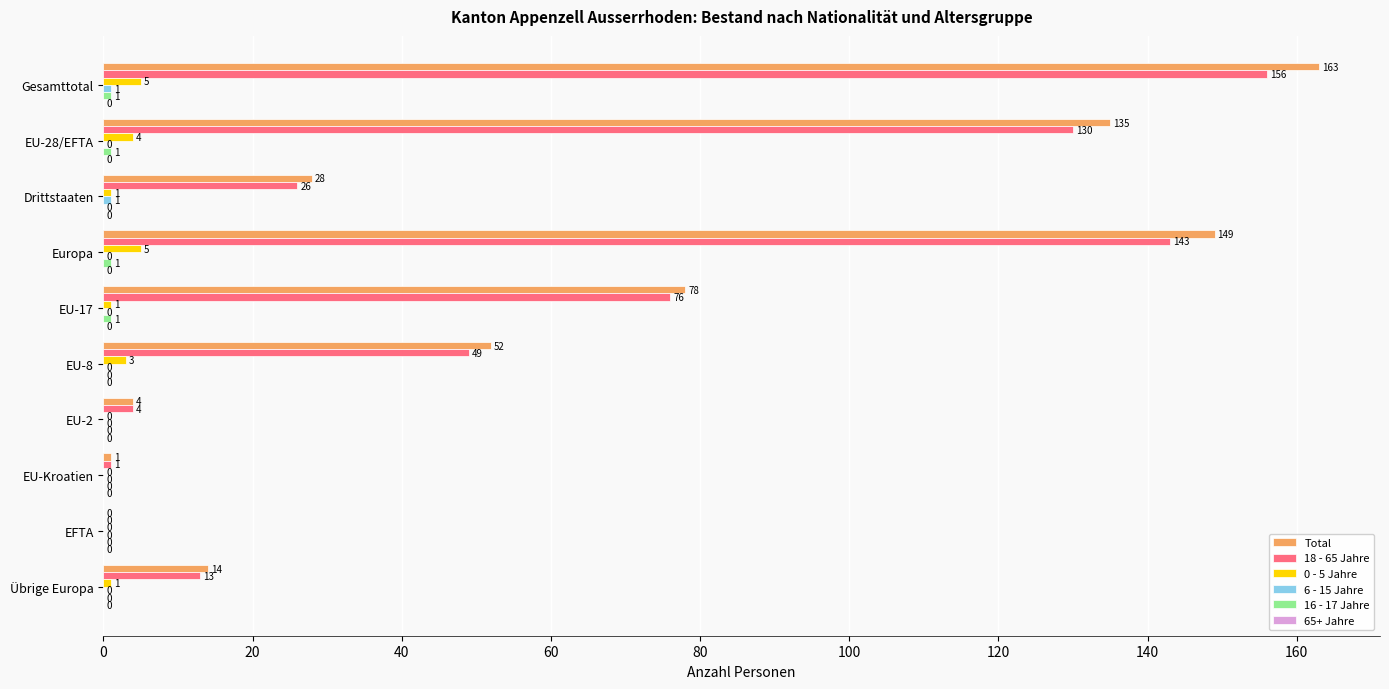

What is the approximate value of Total at EU-8, to the nearest 5?

50